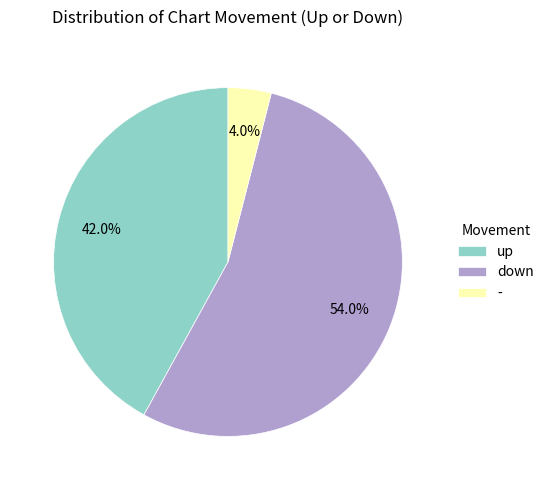

To the nearest percent, what portion does - represent?

4%